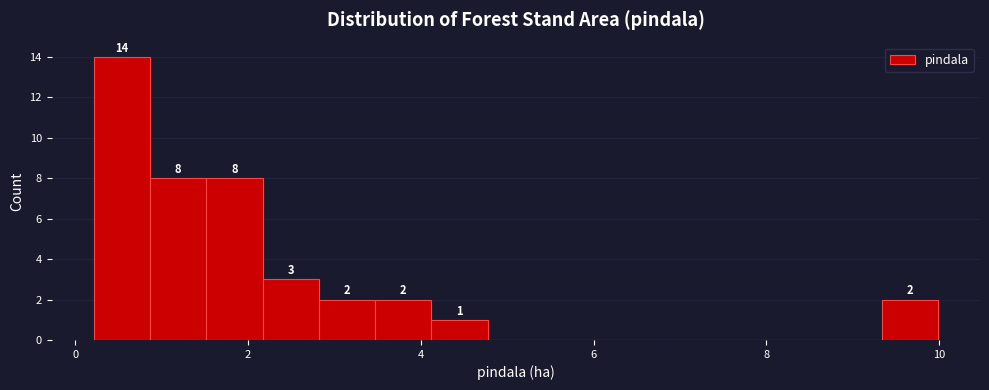

Read against the x-axis, roughly where is the centre of the tallest bar?

0.6